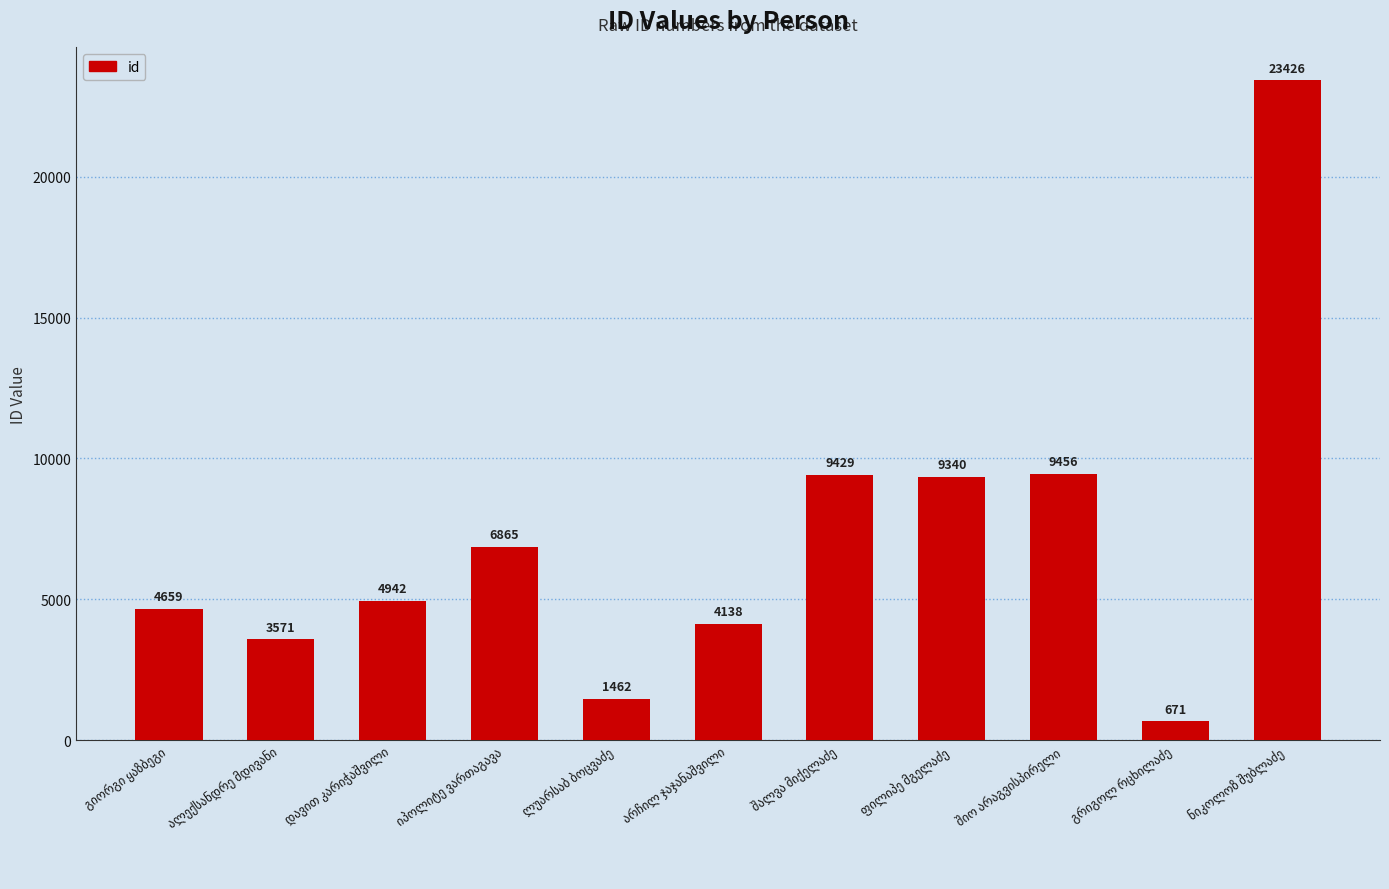

Does the chart contain any negative values?

No